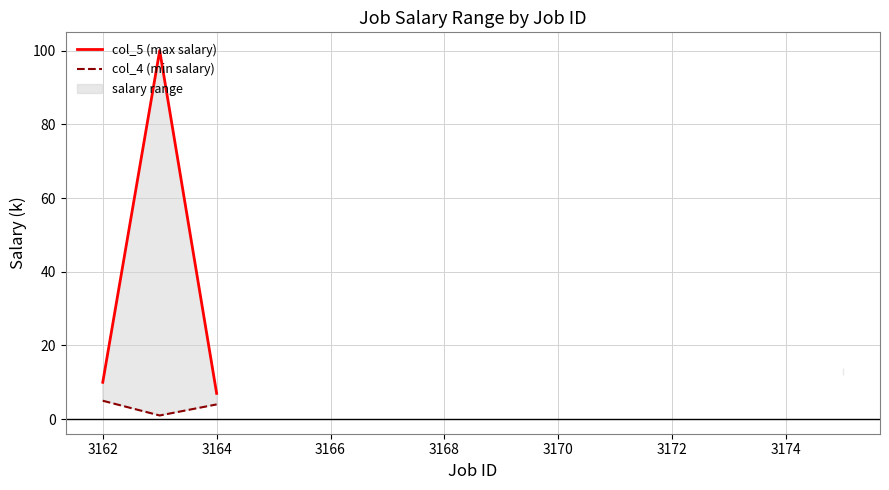

True or false: col_4 (min salary) and col_5 (max salary) intersect in this chart.

False